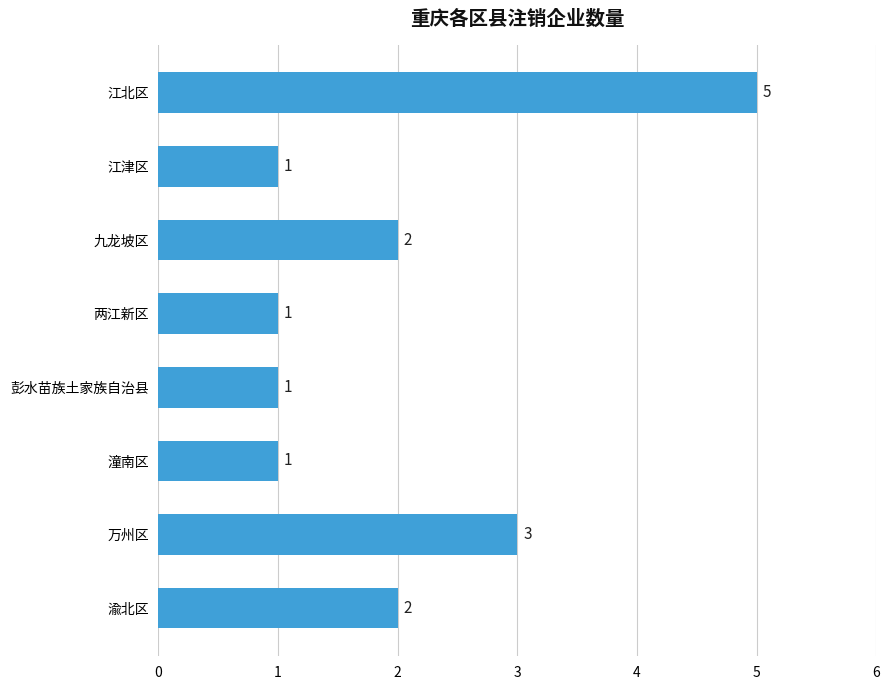

How many series are shown in this chart?

1